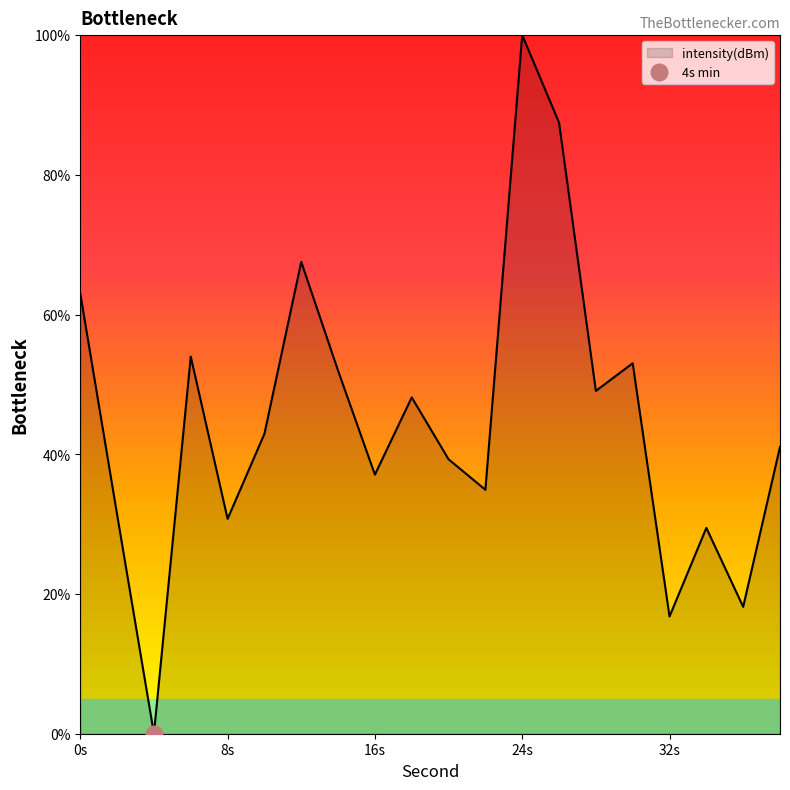

Where is the data nearest to the value 50?

28